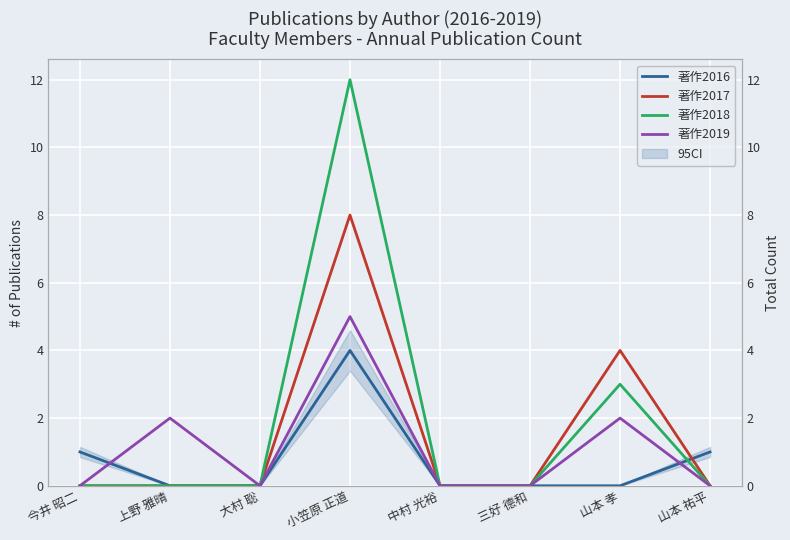

Between which two adjacent categories do 著作2018 and 著作2016 first intersect?

山本 孝 and 山本 祐平